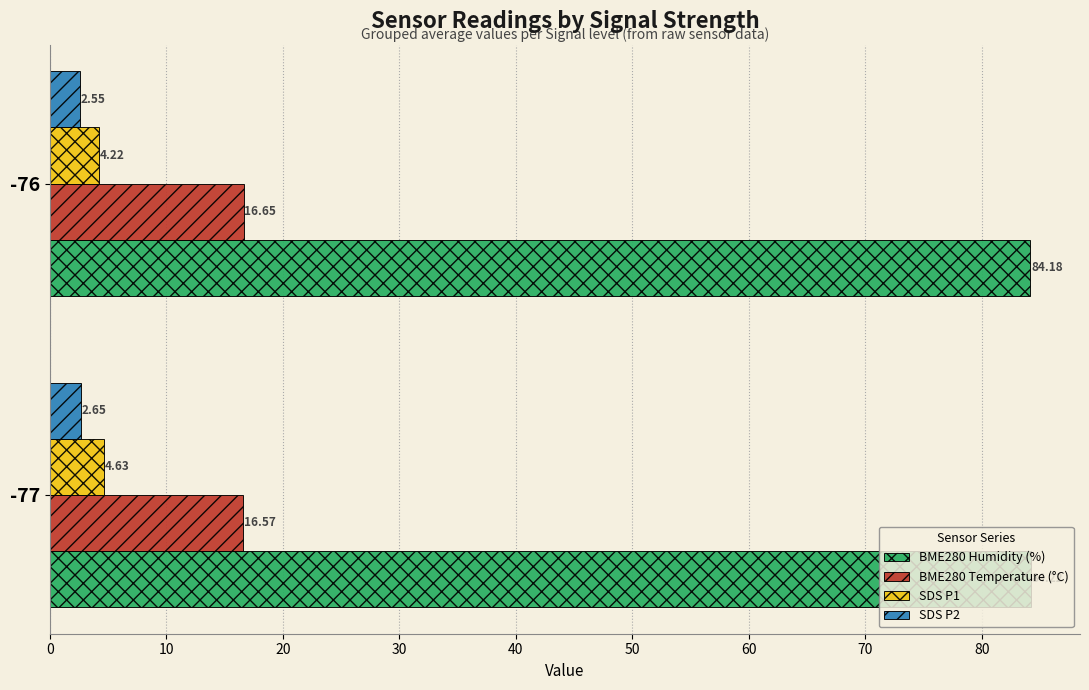

Which series has the largest total across all categories?

BME280 Humidity (%)